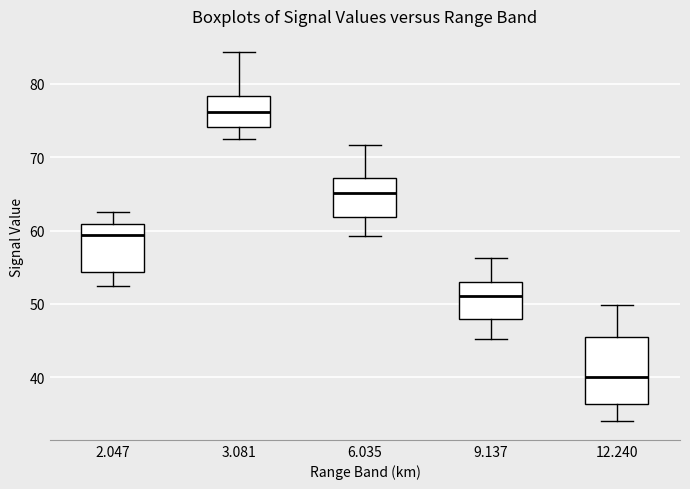

Reading left to right, transcribe this box plot: for each box, give where its median line is, the range the box spans, and where its two whiskers end, as read against the y-axis. The values are not printed on the chart, so give them approximately, as read against the axis.

2.047: median 59, box 54 to 61, whiskers 53 to 63
3.081: median 76, box 74 to 78, whiskers 73 to 84
6.035: median 65, box 62 to 67, whiskers 59 to 72
9.137: median 51, box 48 to 53, whiskers 45 to 56
12.240: median 40, box 36 to 45, whiskers 34 to 50